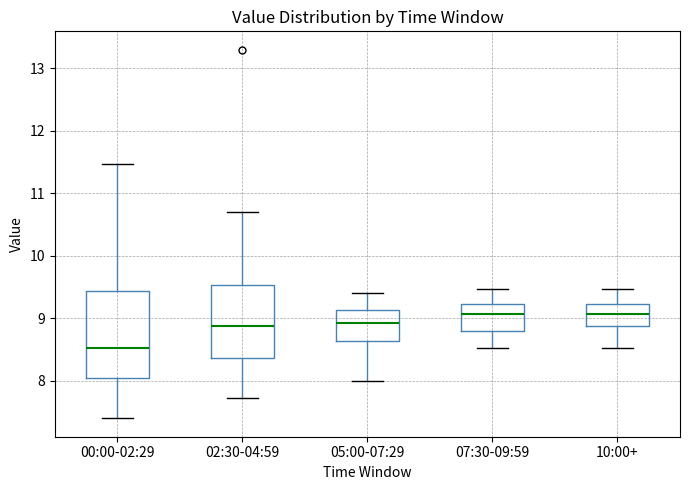

Comparing the boxes themselves (not the whiskers), which one is the tallest?

00:00-02:29